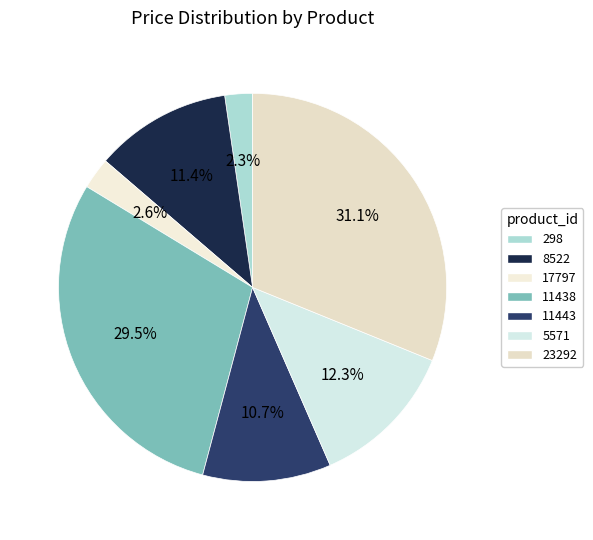

True or false: 8522 accounts for 11% of the total.

True